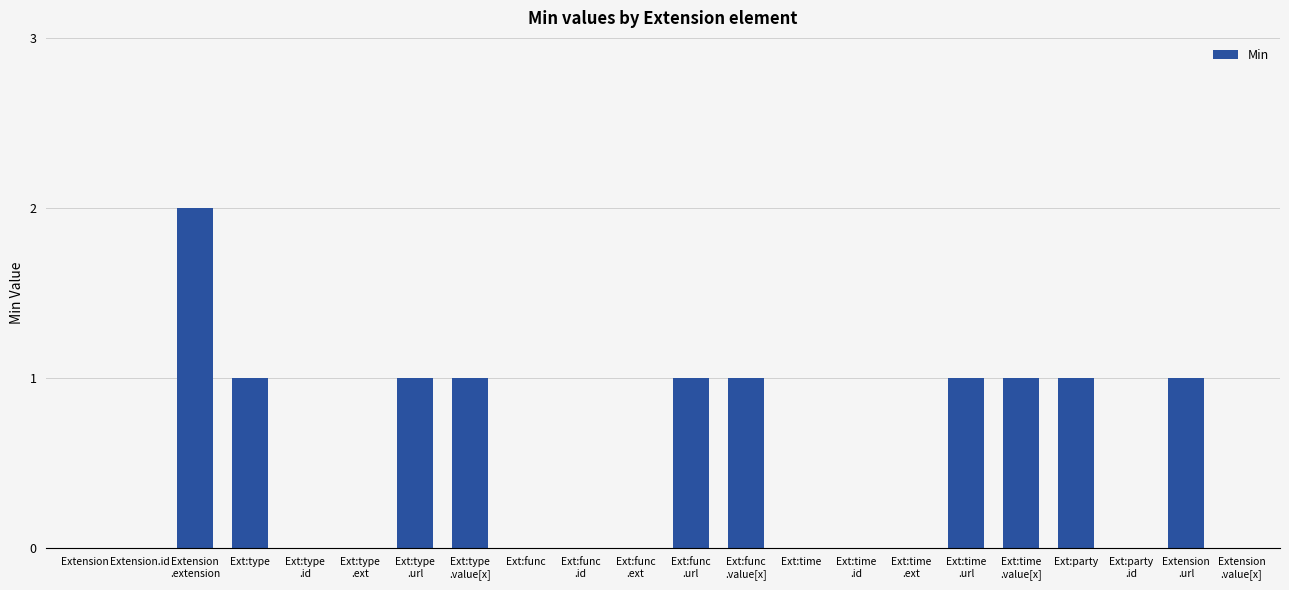

Which label corresponds to the largest value in the chart?

Extension
.extension